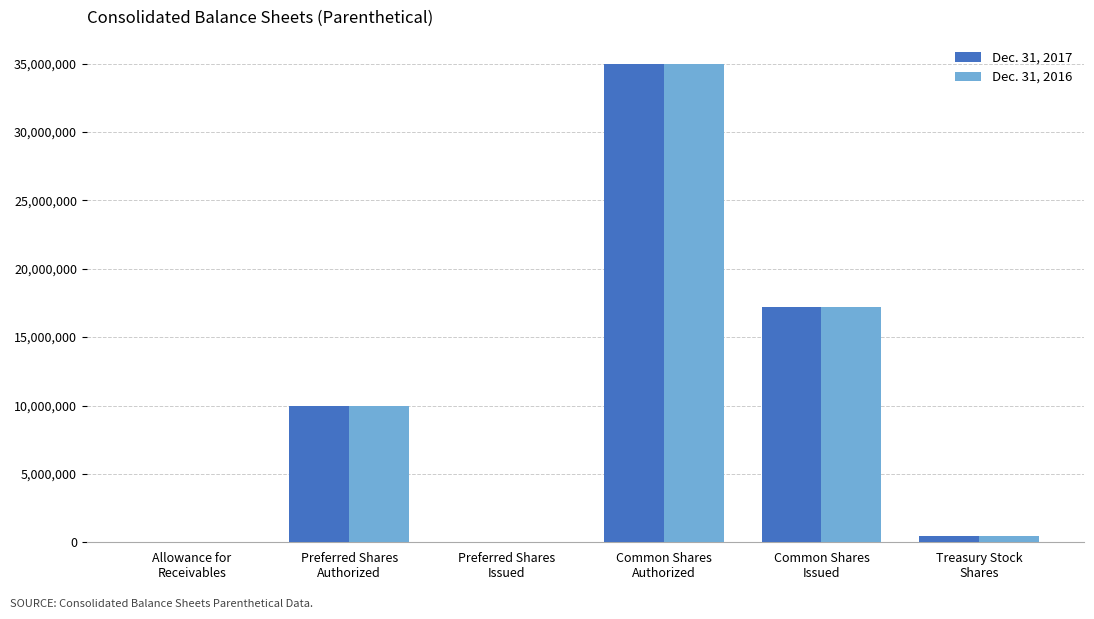

What is the maximum value shown in the chart?

35000000